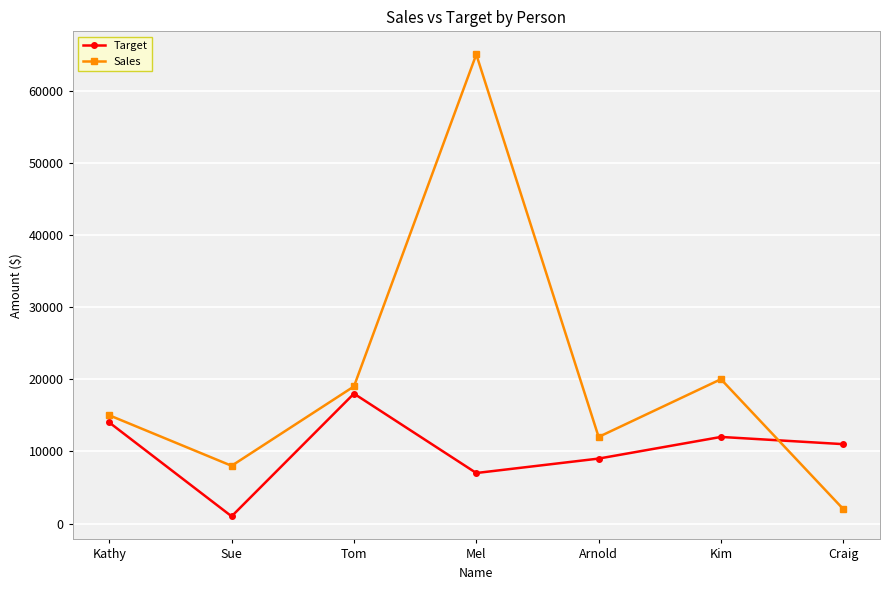

At which category does Sales reach its first local peak?

Mel